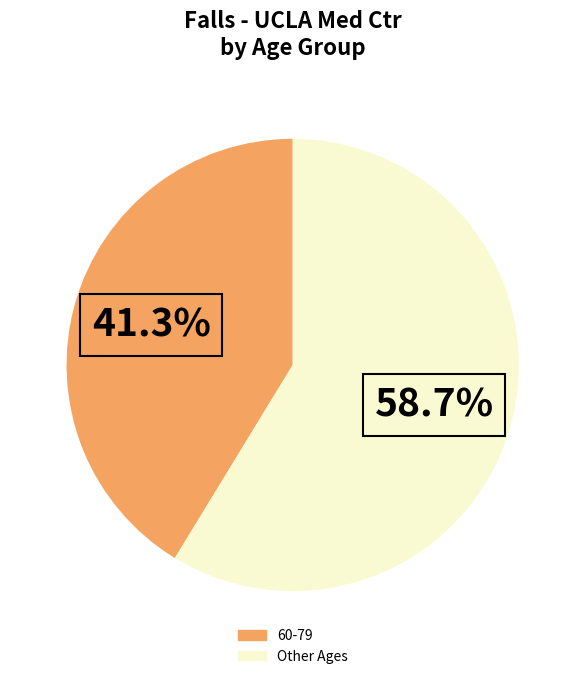

Is there a majority slice in this chart?

Yes